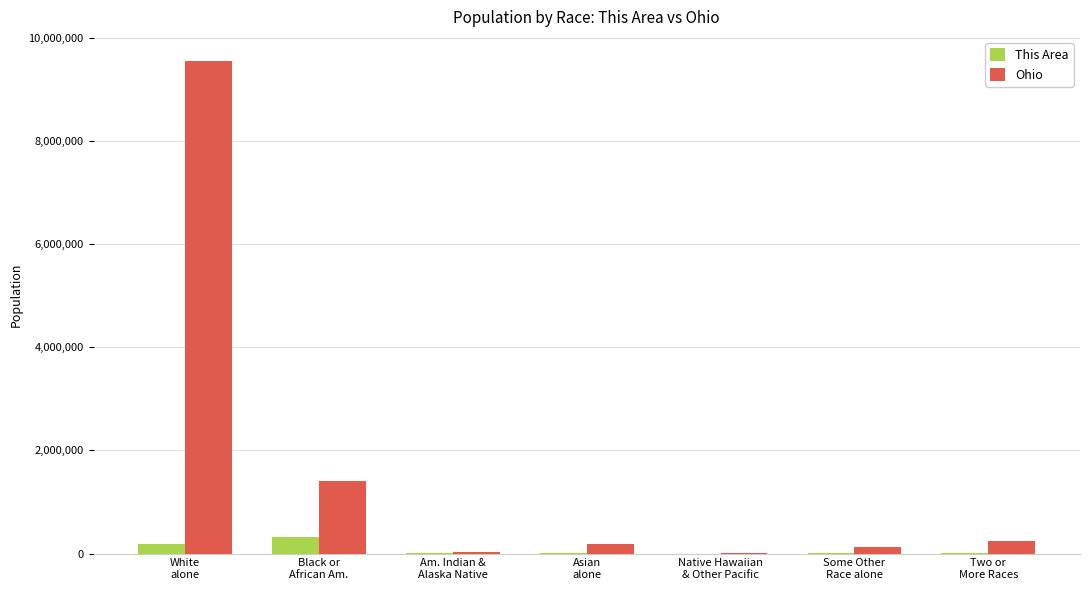

Which series has the largest total across all categories?

Ohio